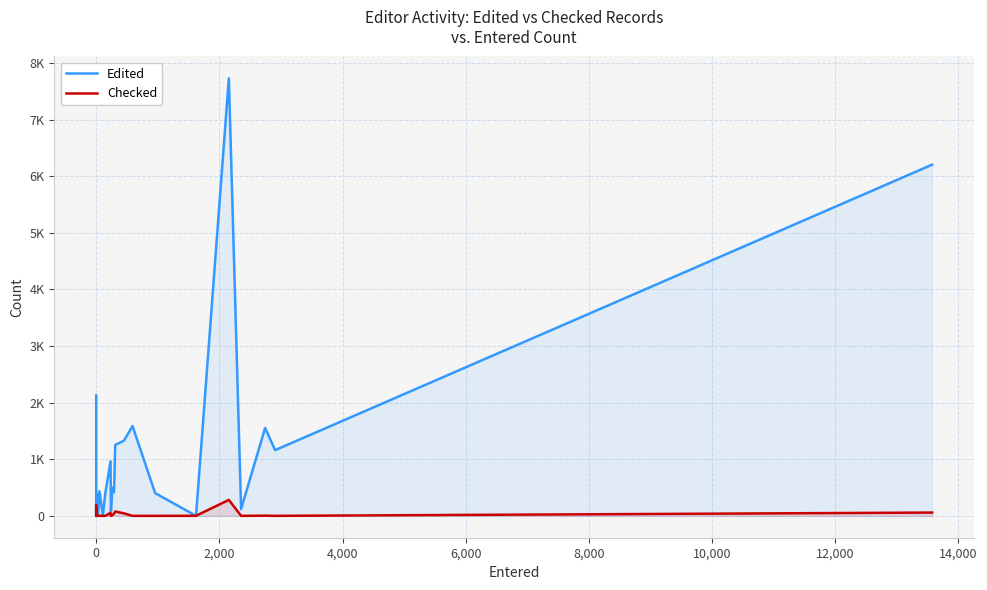

Reading right to left, transcribe all the data shown in this chart.

Edited: 6206	1161	1554	120	7731	0	402	1587	1327	1255	415	497	78	964	405	14	434	2	44	34	7	3	393	1	0	2127
Checked: 58	0	3	0	282	1	0	0	45	77	41	10	0	52	0	0	1	0	5	0	0	0	0	0	184	0